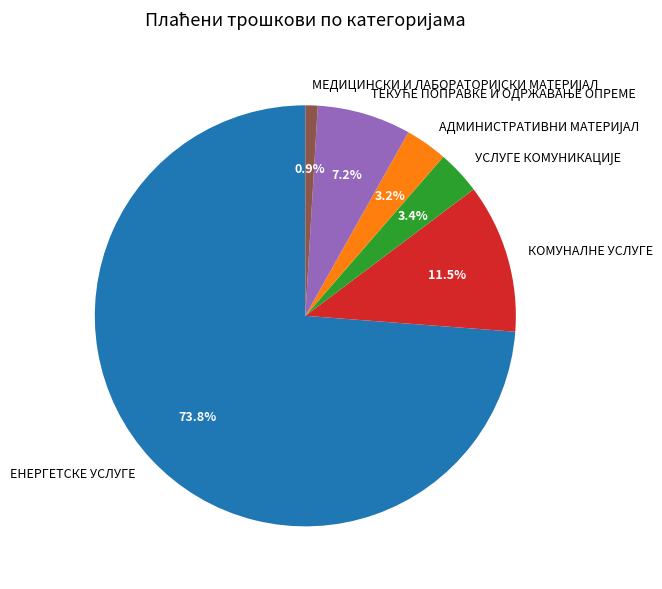

To the nearest percent, what is the average slice percentage?

17%